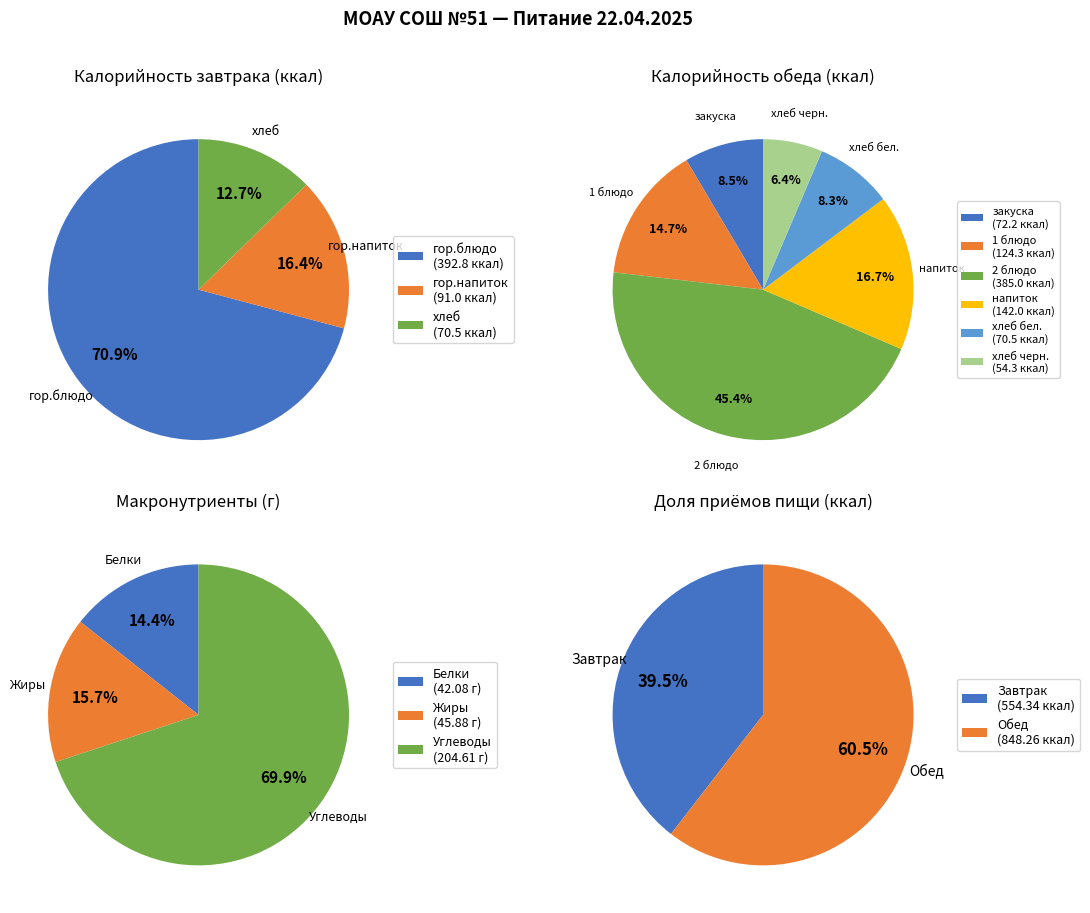

Is there a majority slice in this chart?

Yes